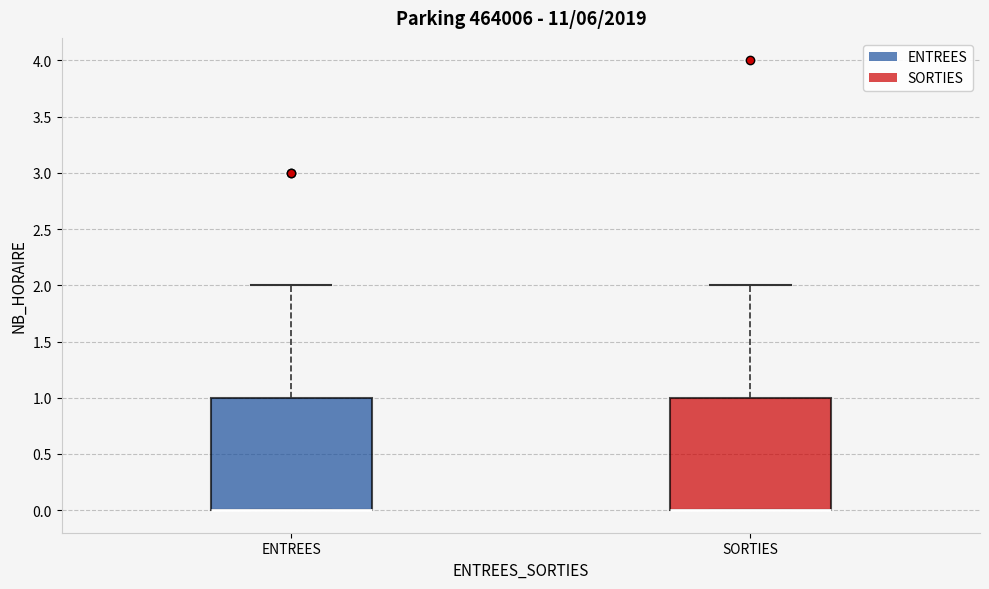

Where is the lower edge of the box for ENTREES on the y-axis? The values are not printed on the chart, so give them approximately, as read against the axis.

0